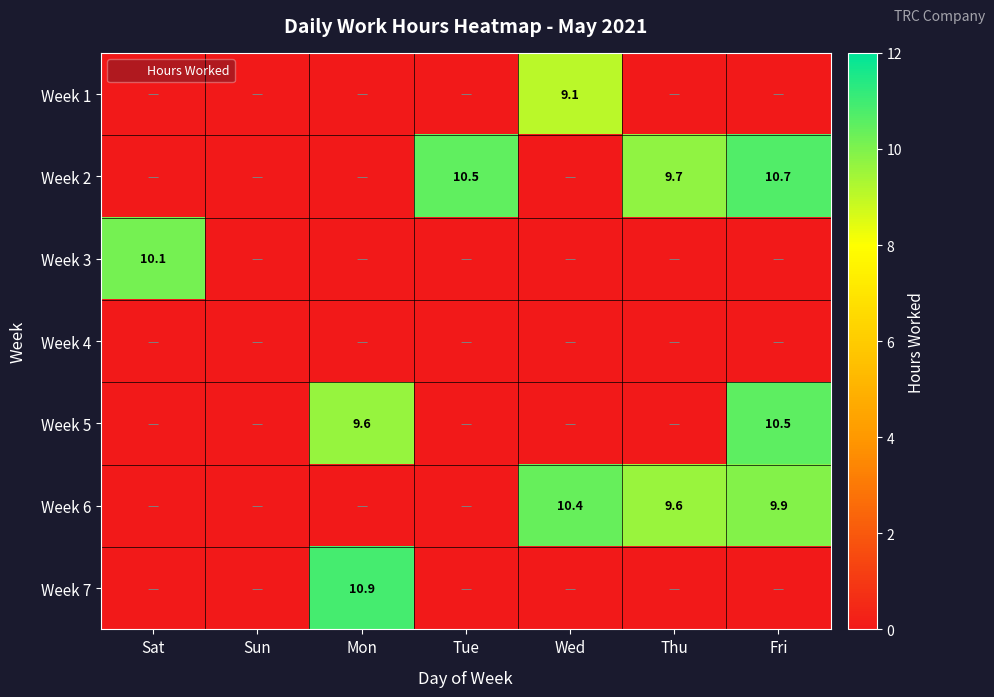

True or false: Week 3 has a value of -3.7 at Fri.

False